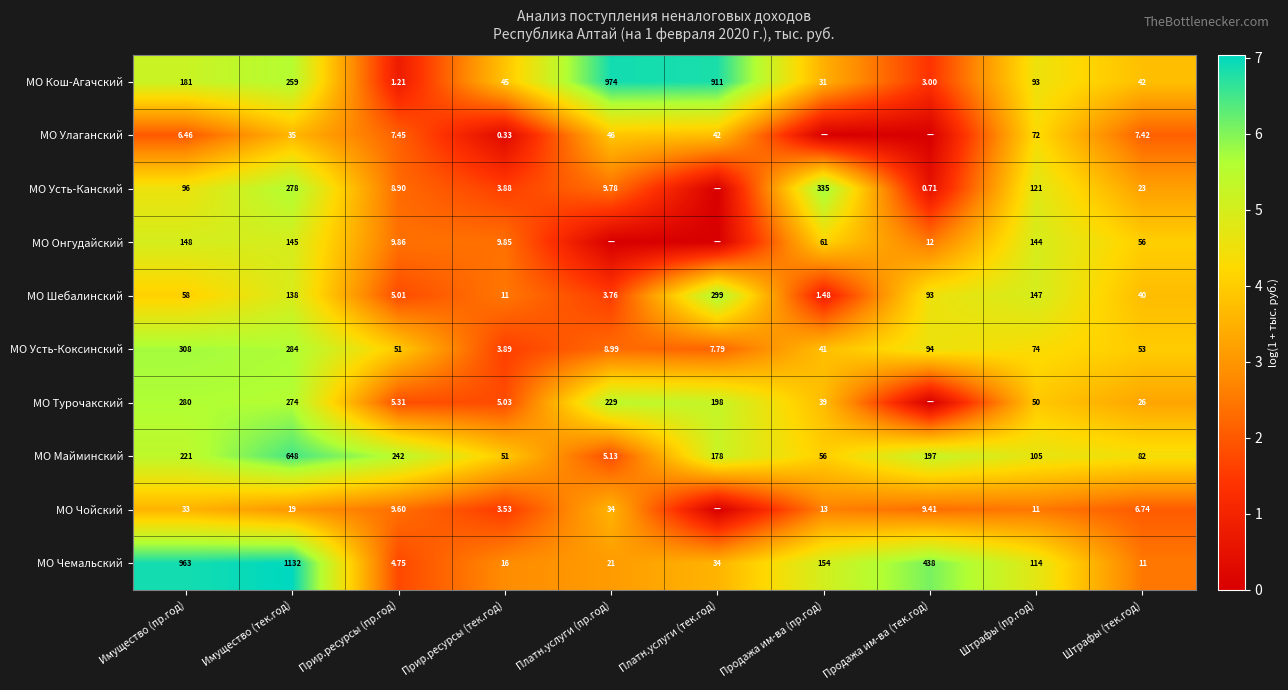

The value of МО Чемальский at Имущество (пр.год) is 1.4. True or false?

False